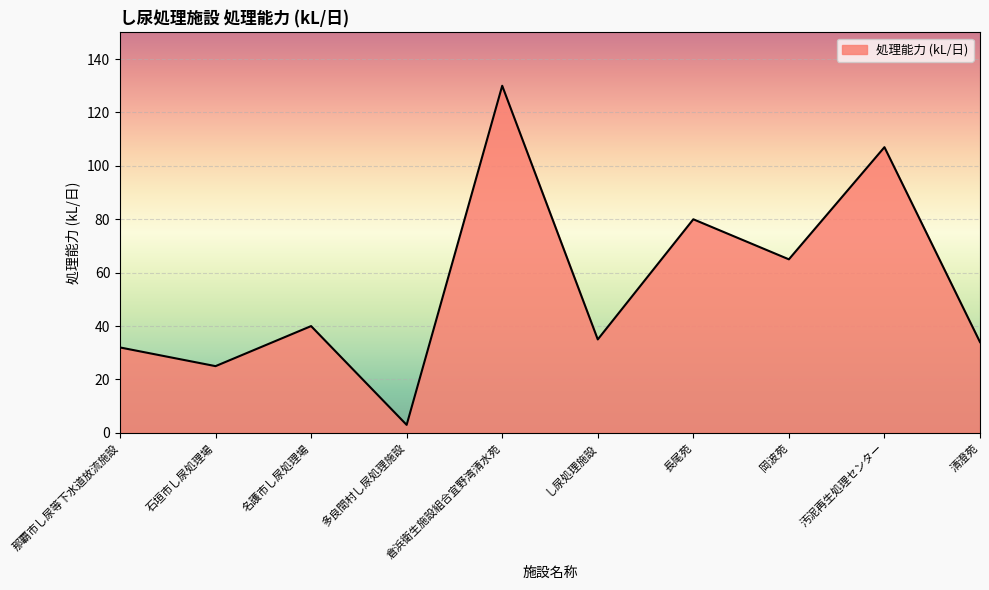

What is the sum of all values?

551